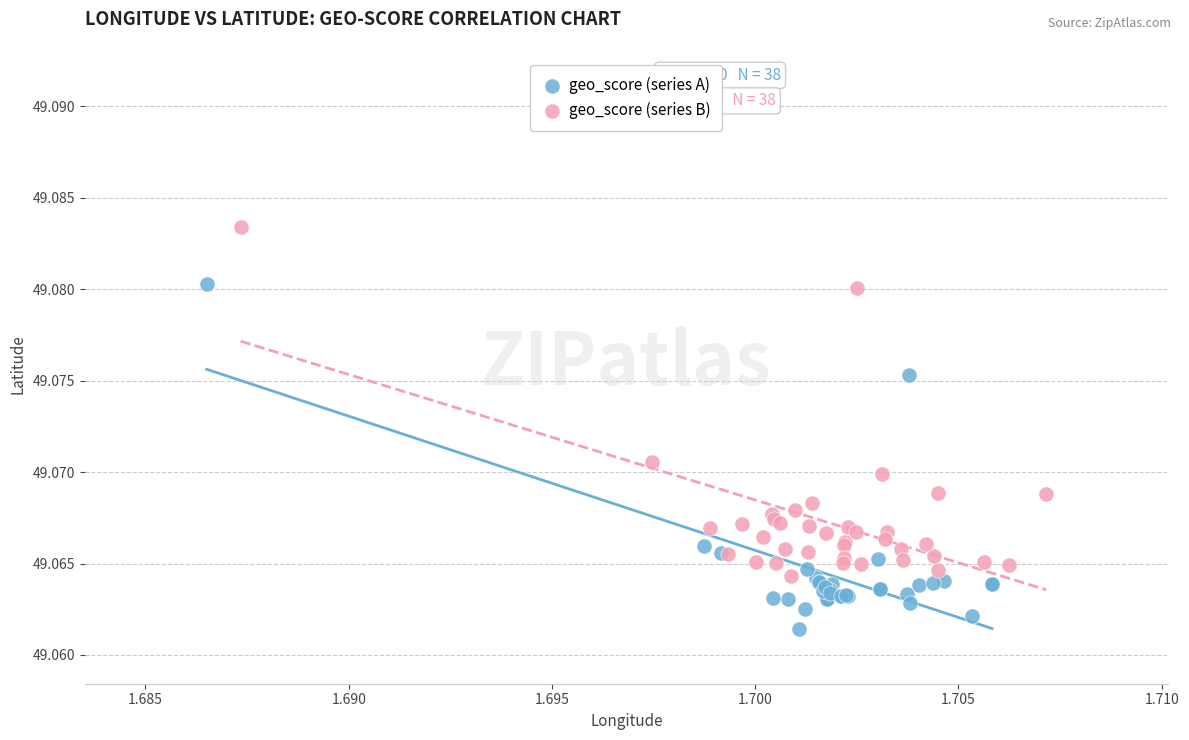

Which series contains the lowest Y value?

geo_score (series A)